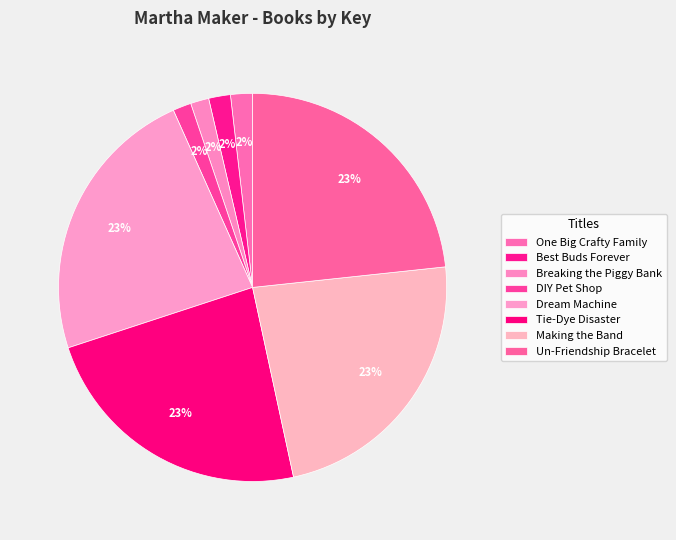

How many slices are in this pie chart?

8